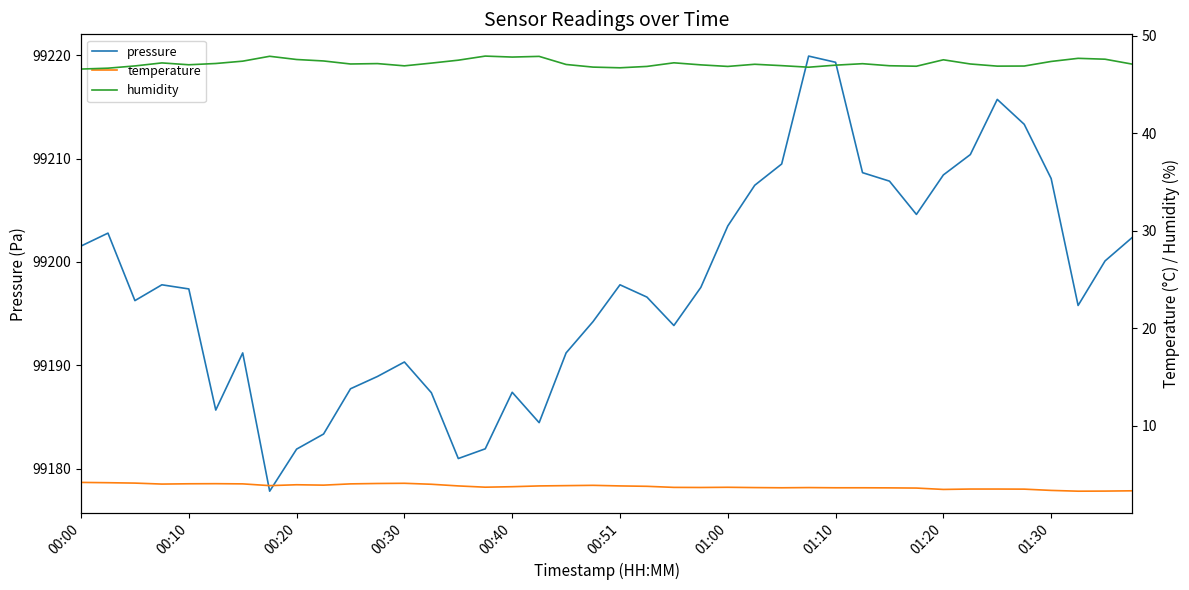

What is the minimum value for pressure?

99177.8